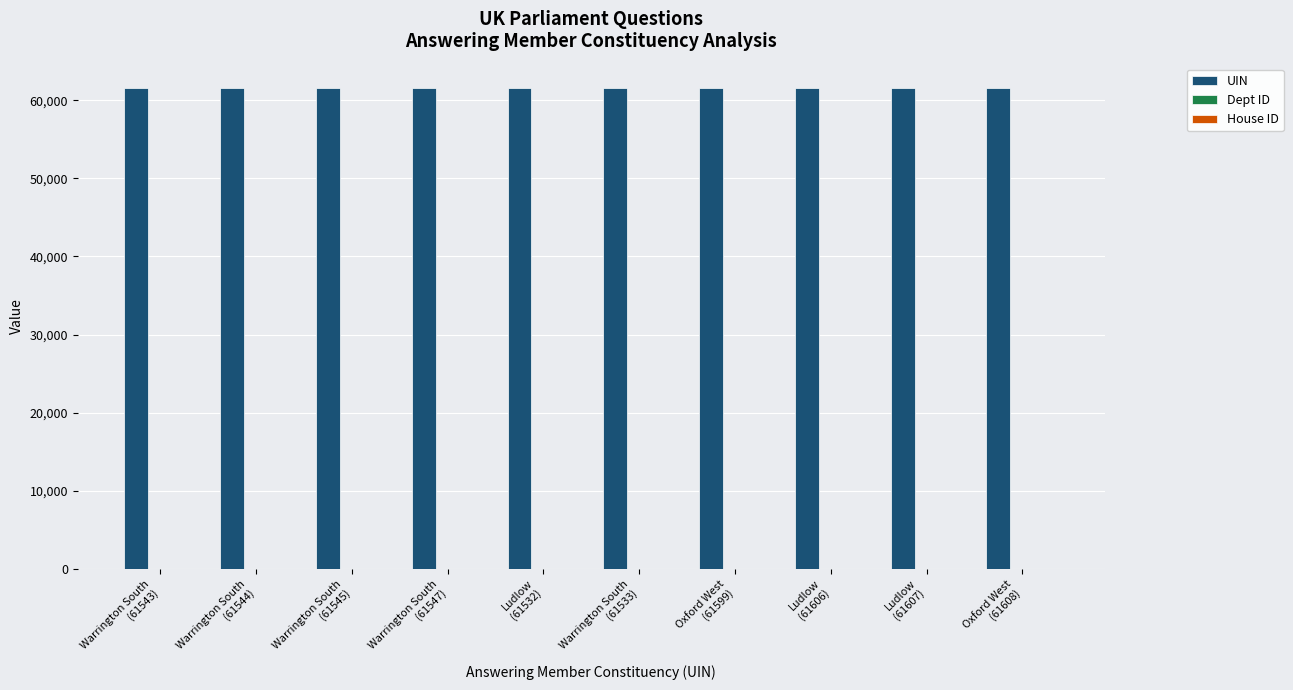

Rank the series at Warrington South
(61533) from highest to lowest value.

UIN, Dept ID, House ID